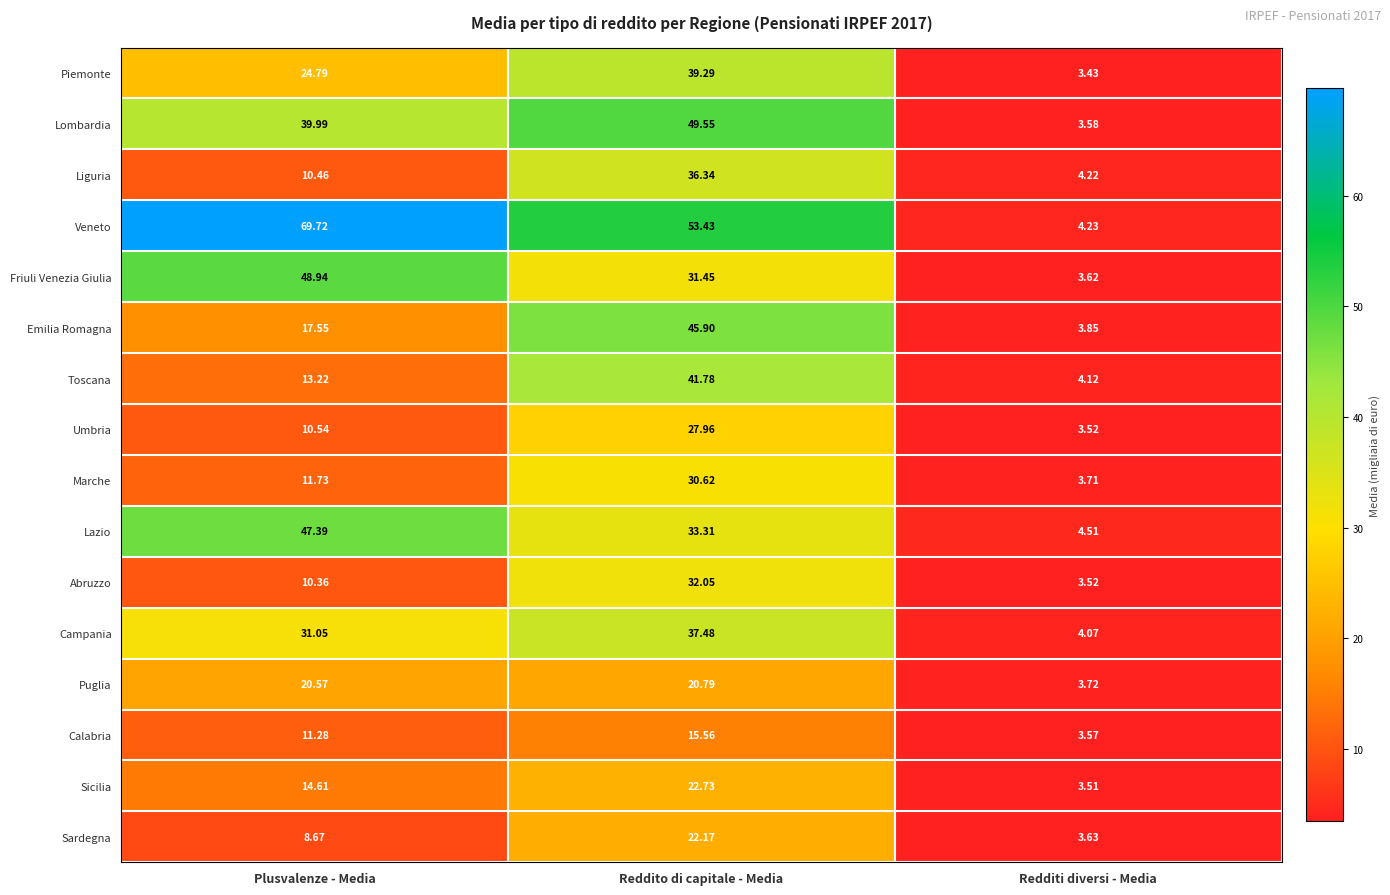

Is the value of Lazio at Plusvalenze - Media greater than the value of Friuli Venezia Giulia at Redditi diversi - Media?

Yes